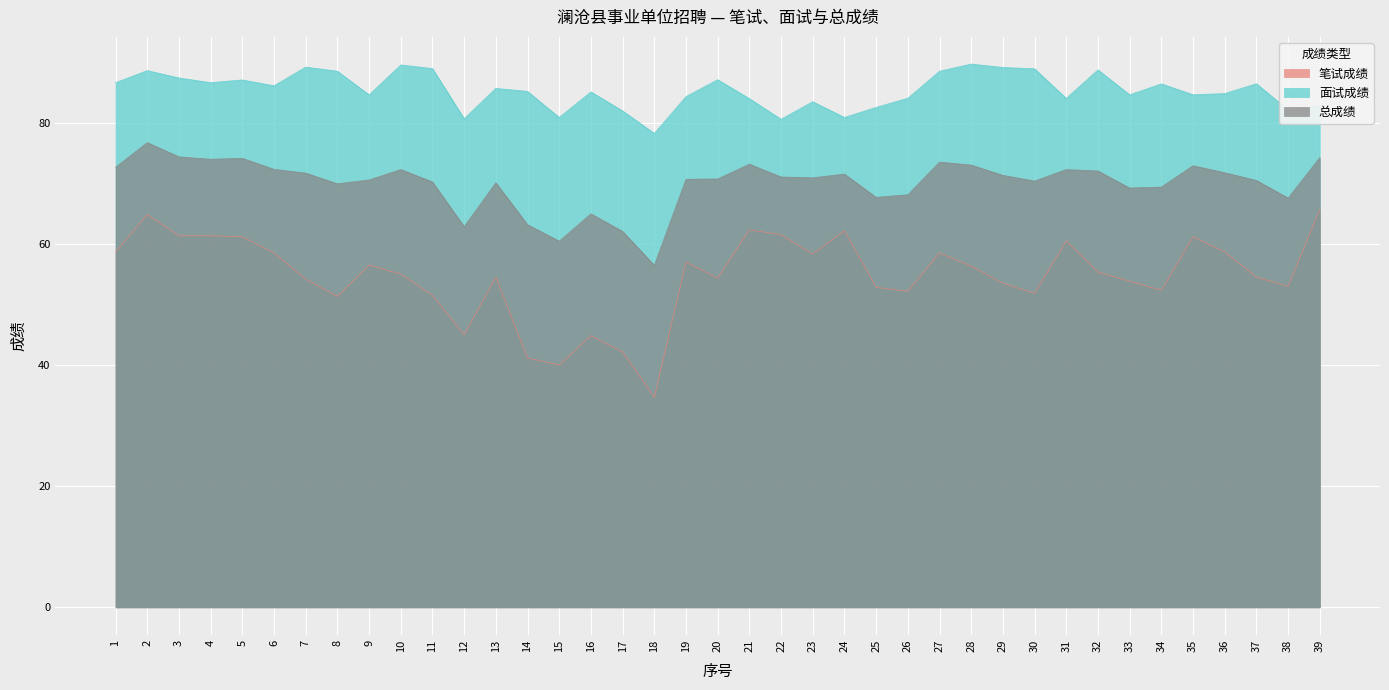

True or false: 笔试成绩 and 总成绩 cross at least once.

False